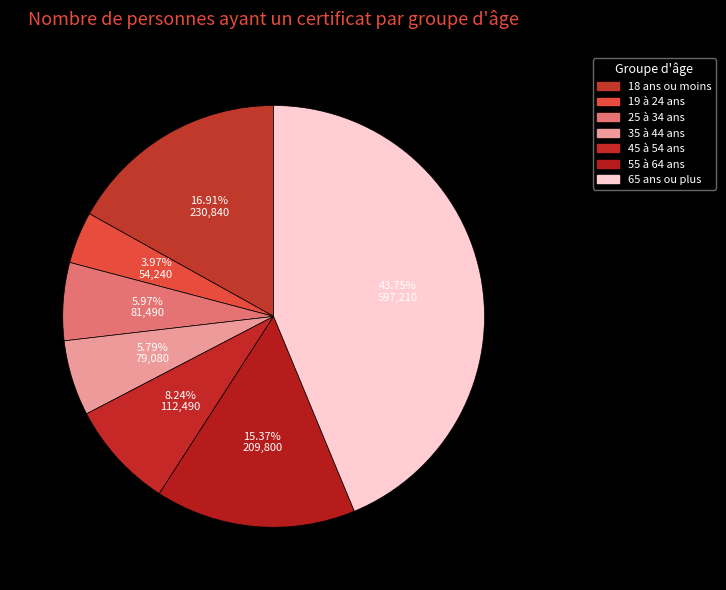

Which category has the biggest portion of the pie?

65 ans ou plus